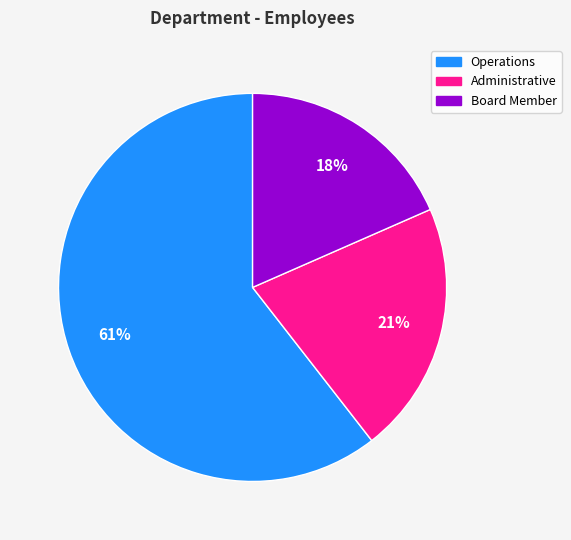

Do Operations and Administrative together represent more than half of the pie?

Yes